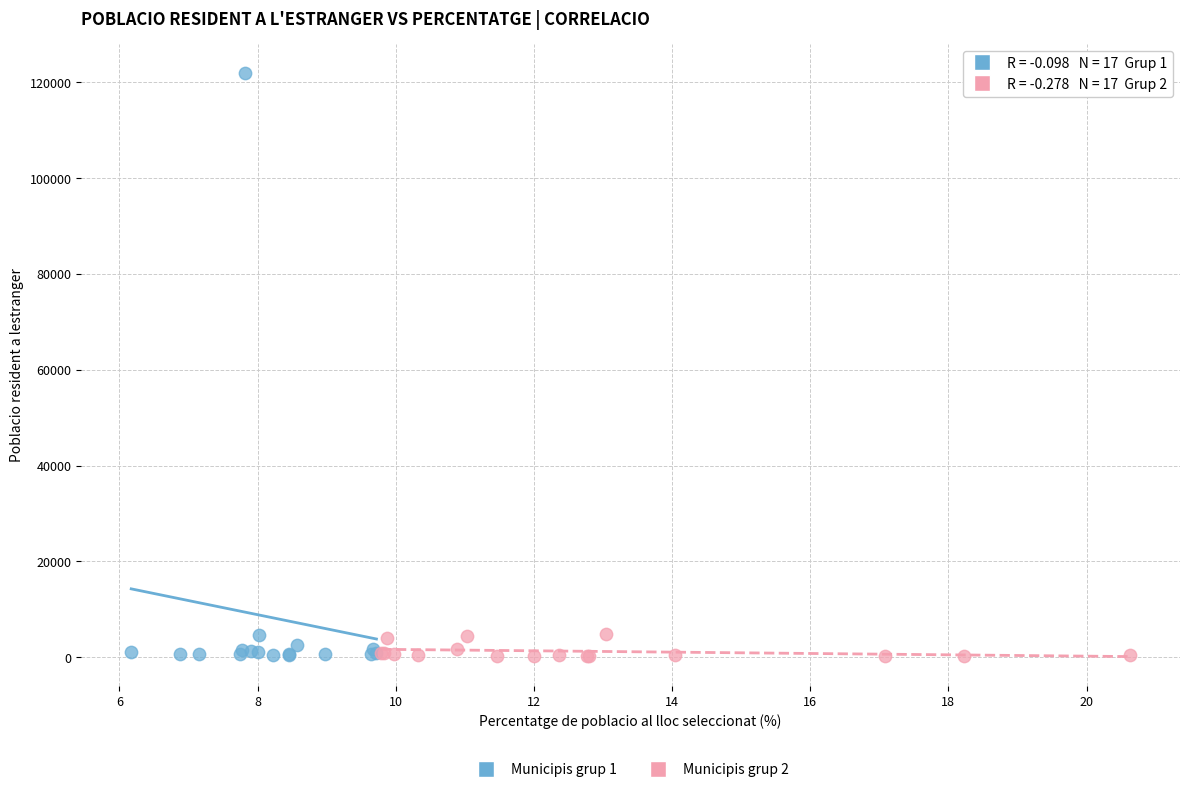

What are all the series names shown in the legend?

Municipis grup 1, Municipis grup 2